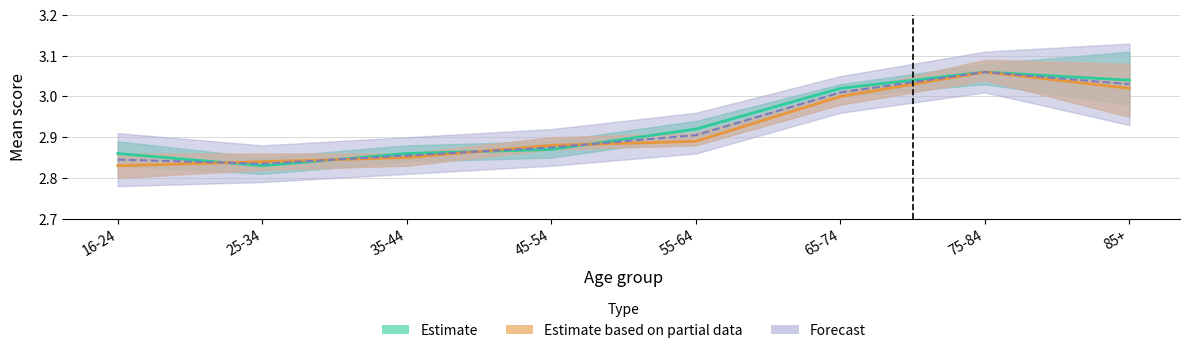

At which label is Estimate (2020-21) closest to 2?

25-34